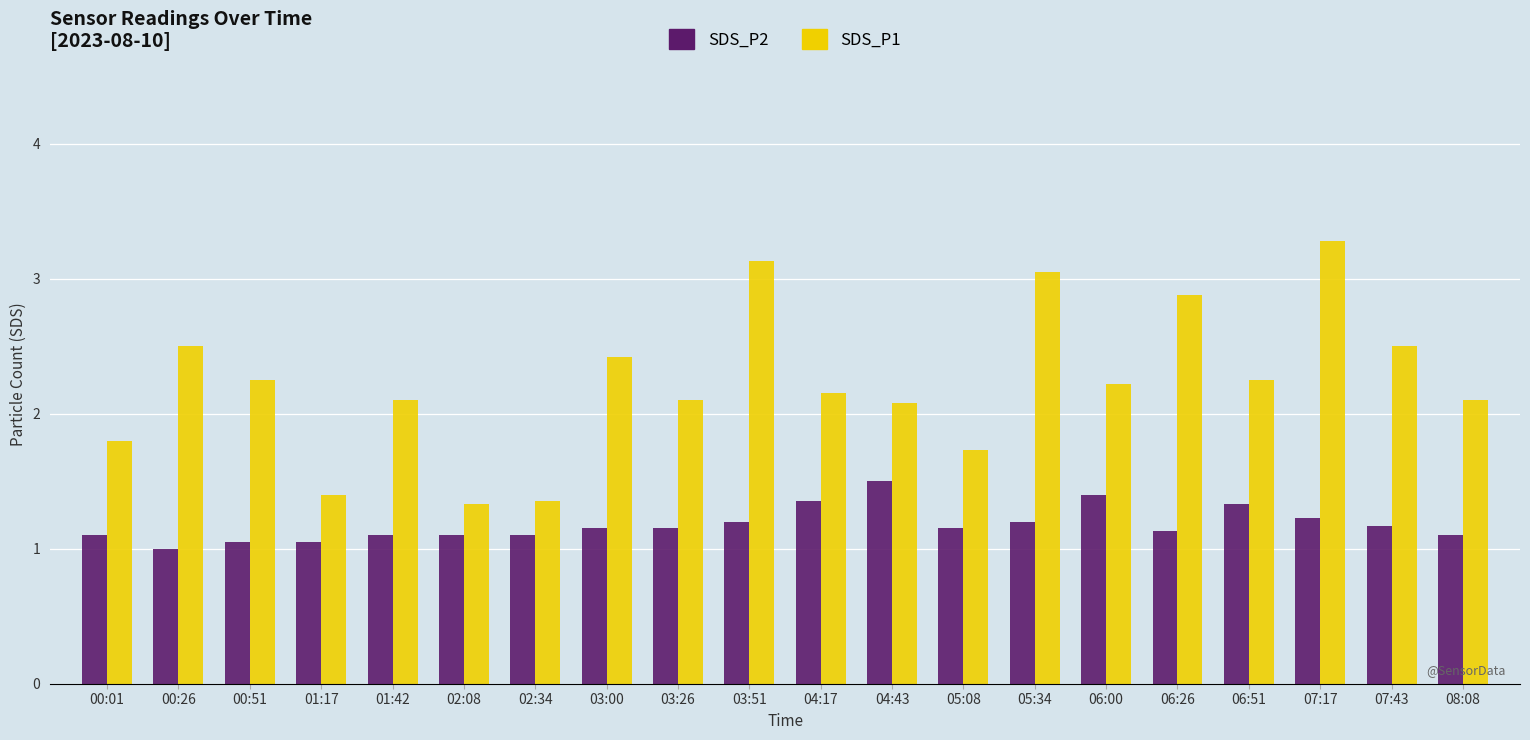

Does the chart contain stacked bars?

No